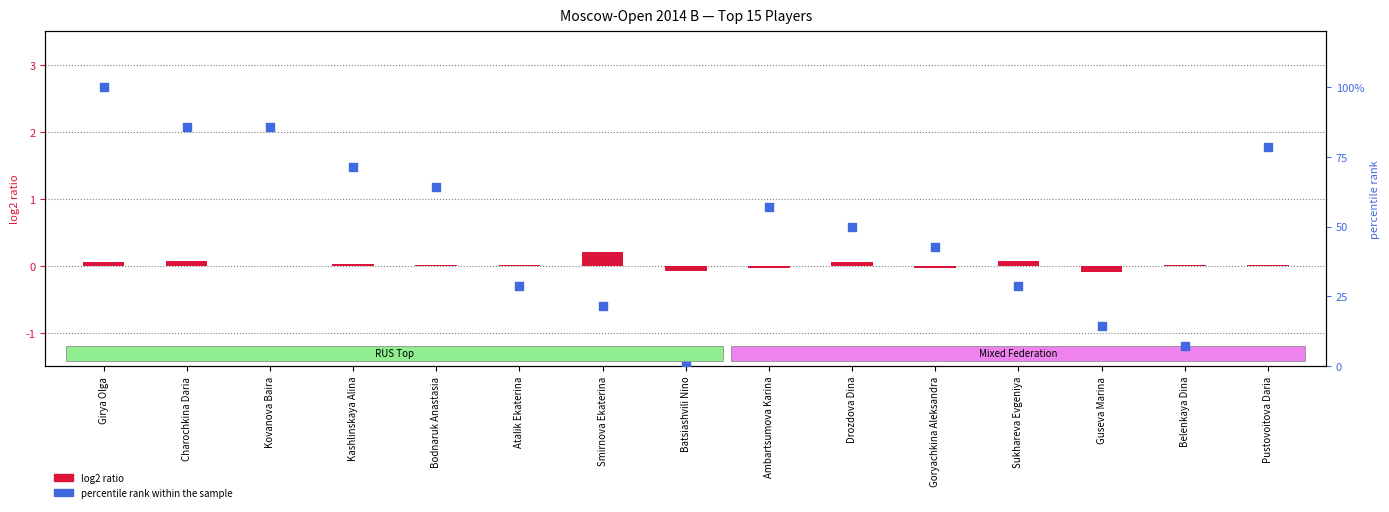

Which series reaches the maximum Y coordinate?

percentile rank within the sample